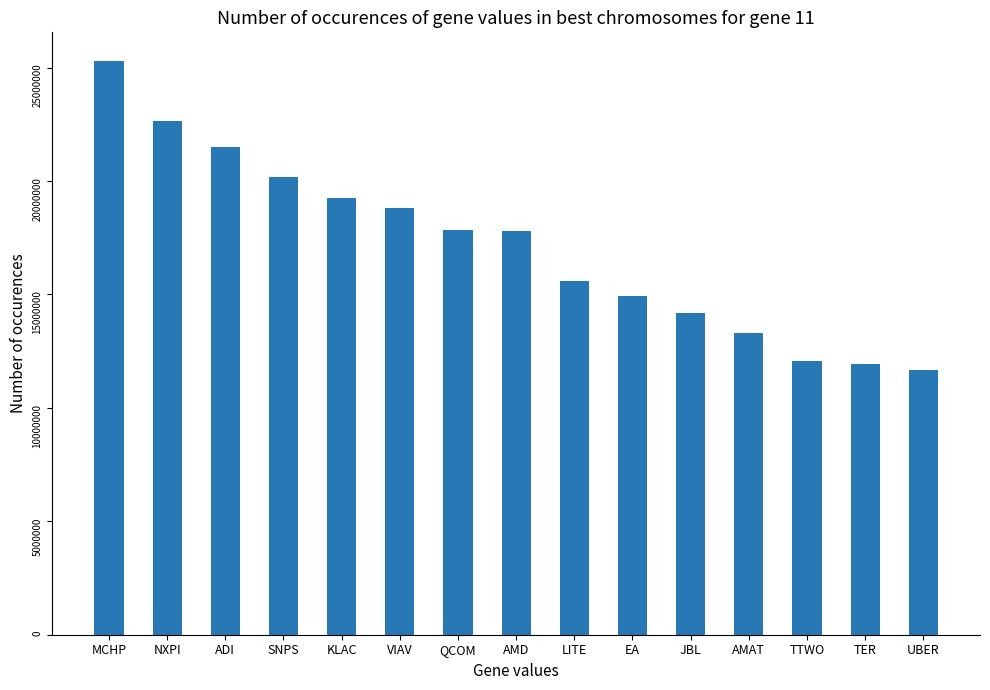

Count the number of categories in the chart.

15